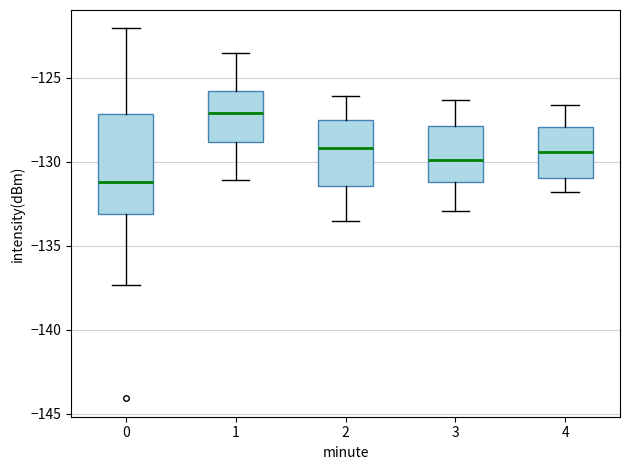

Reading left to right, transcribe this box plot: for each box, give where its median line is, the range the box spans, and where its two whiskers end, as read against the y-axis. The values are not printed on the chart, so give them approximately, as read against the axis.

0: median -131.0, box -133.0 to -127.0, whiskers -137.5 to -122.0
1: median -127.0, box -129.0 to -126.0, whiskers -131.0 to -123.5
2: median -129.0, box -131.5 to -127.5, whiskers -133.5 to -126.0
3: median -130.0, box -131.0 to -128.0, whiskers -133.0 to -126.5
4: median -129.5, box -131.0 to -128.0, whiskers -132.0 to -126.5